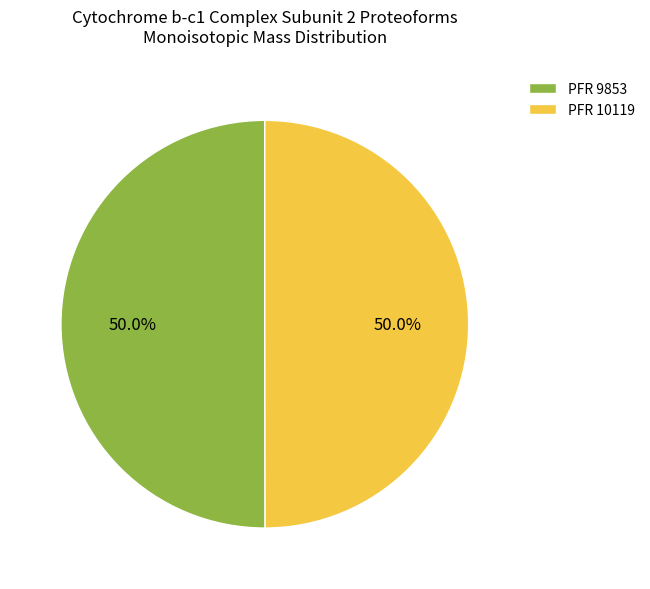

Do PFR 10119 and PFR 9853 together represent more than half of the pie?

Yes